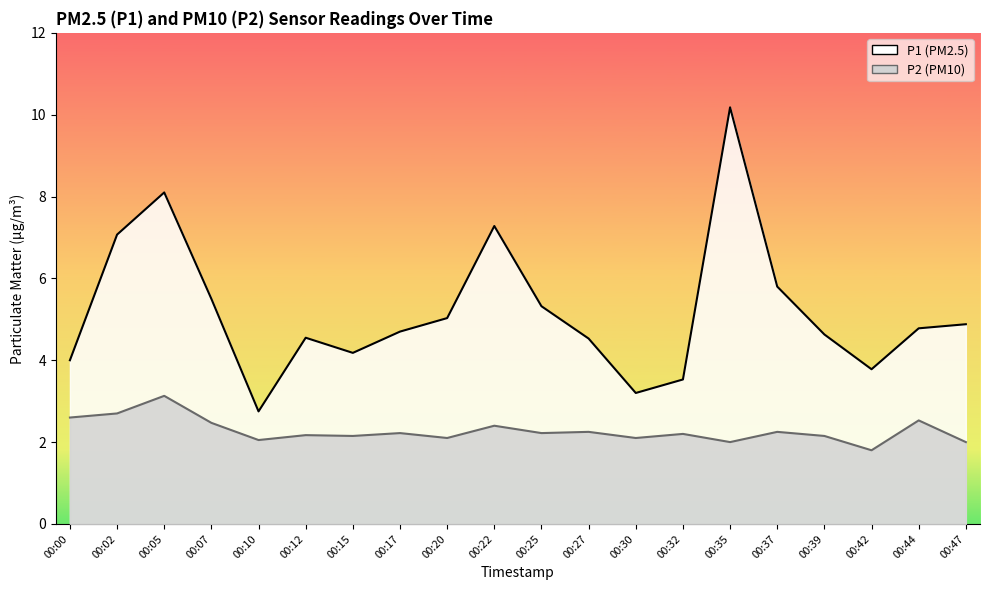

What is the value of the P1 point at the 17th from the left?

4.6